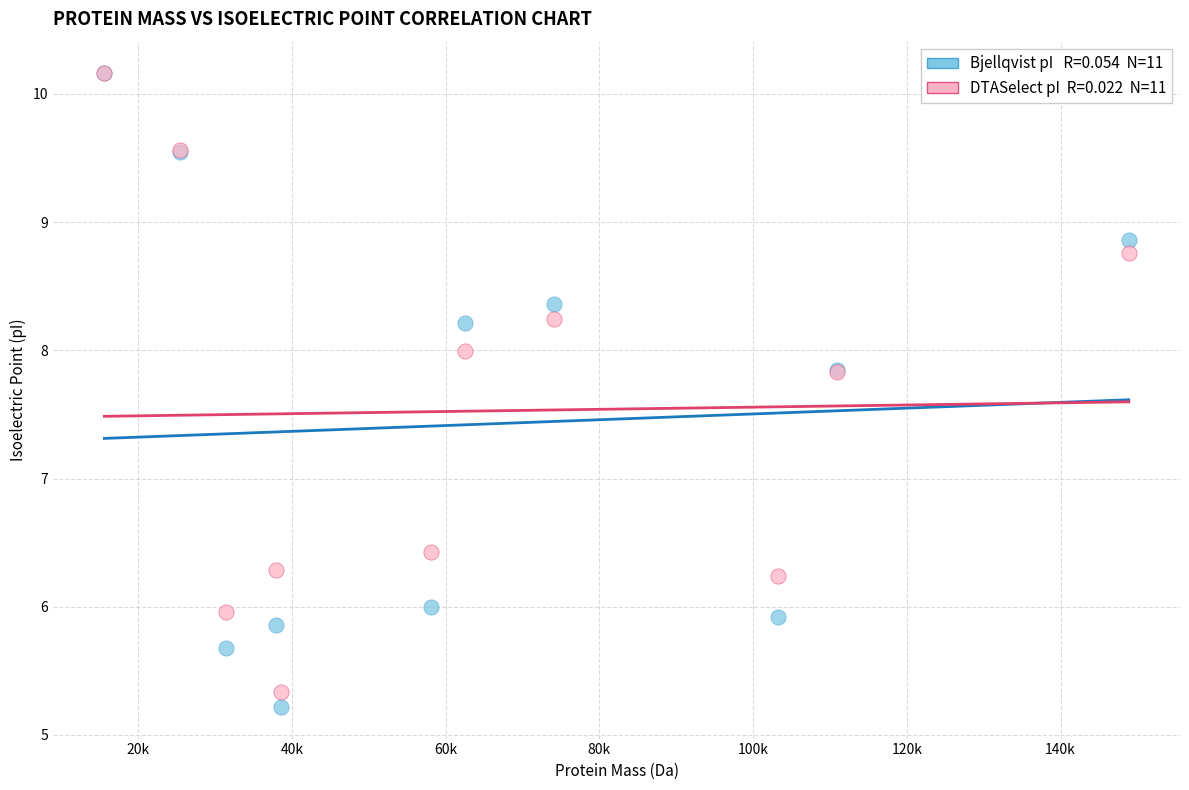

Across all series, what Y value is closest to 7?

6.4